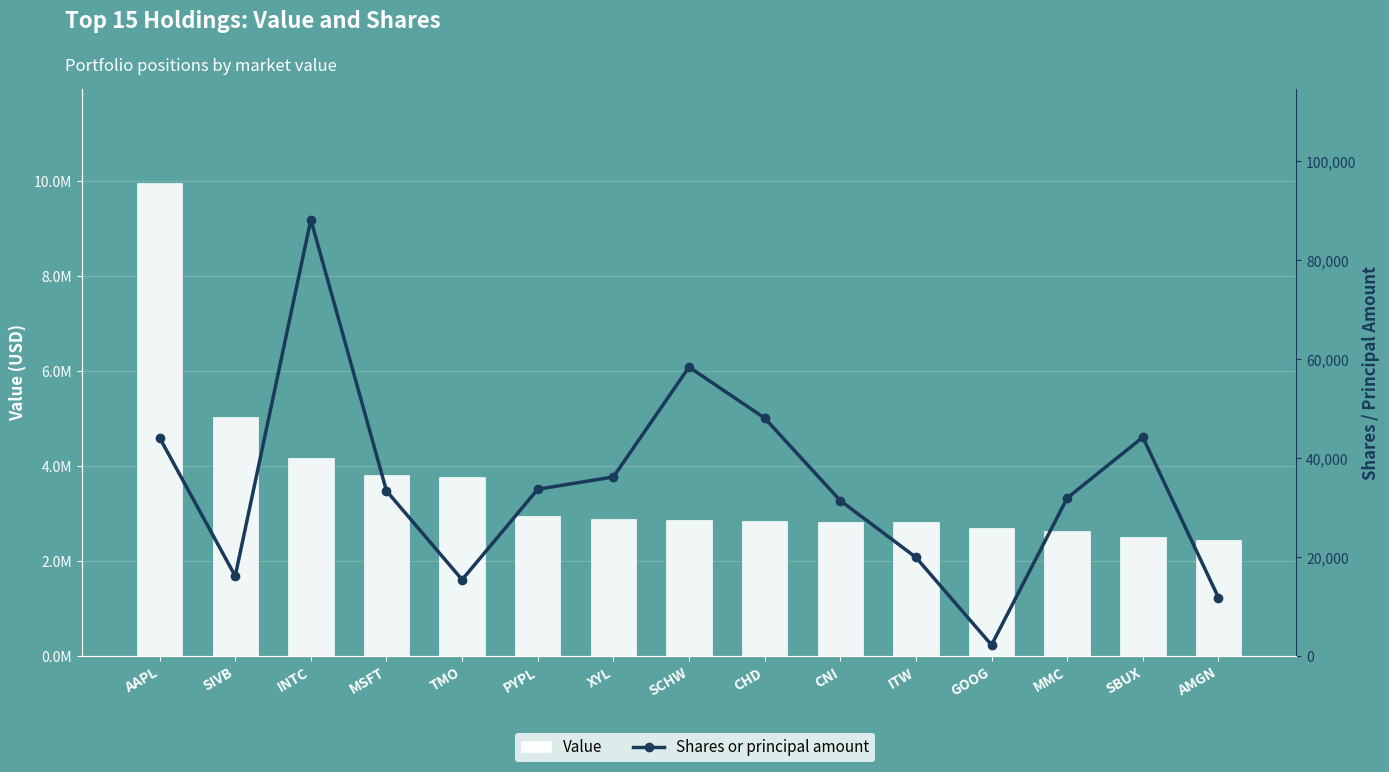

What is the difference between the maximum and minimum values in the Shares or principal amount series?

85906